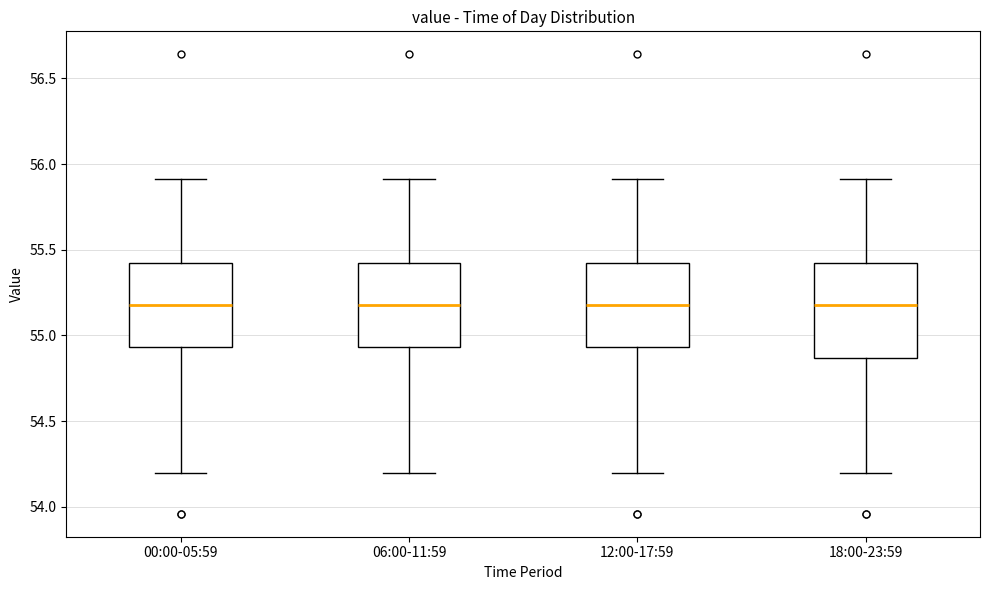

Which box is the tallest, from its lower edge to its upper edge?

18:00-23:59